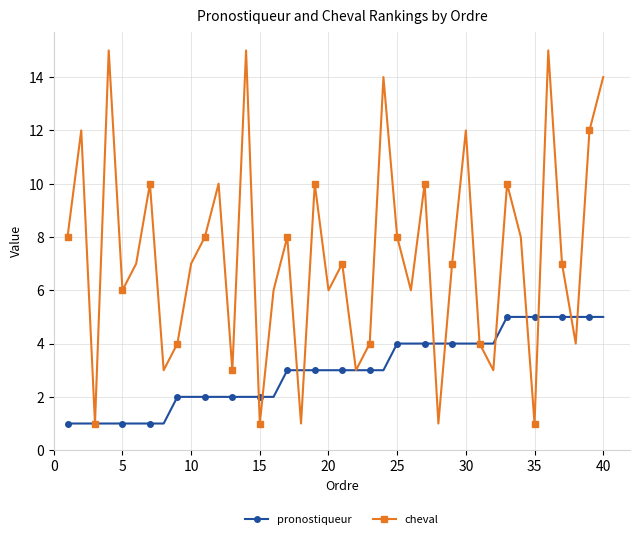

In cheval, how many points are lower than both neighbors (excluding endpoints)?

13